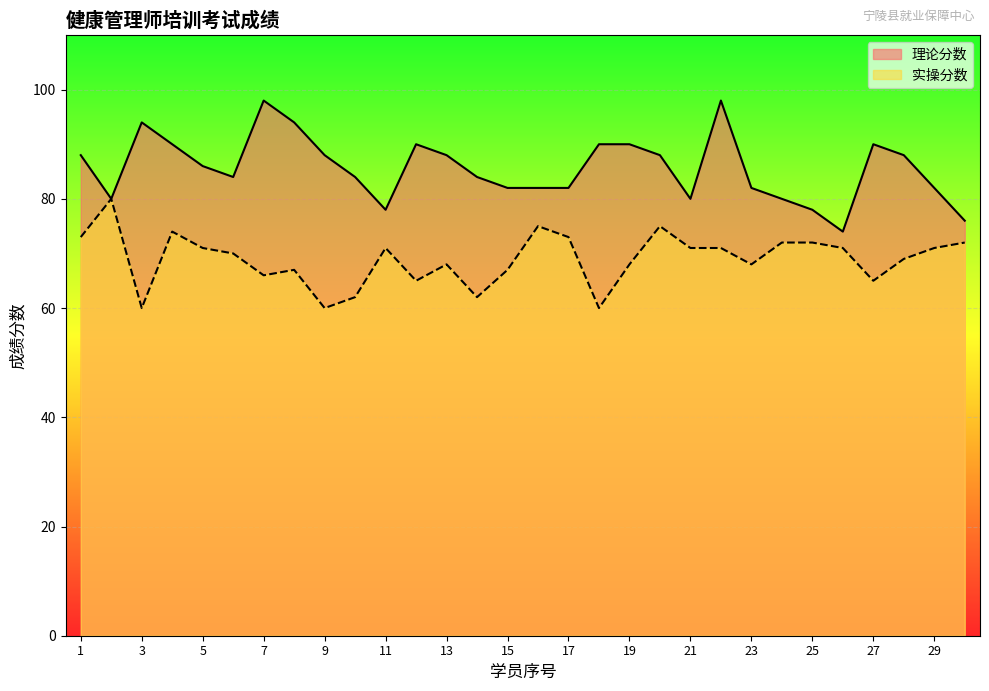

Where is 理论分数 nearest to the value 86?

5